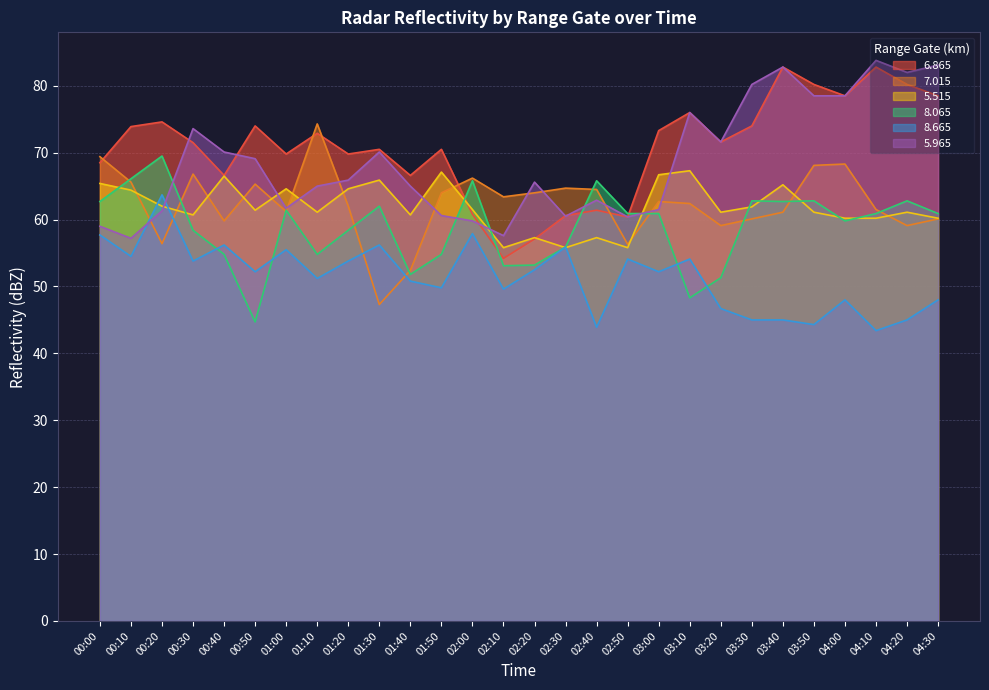

How many data points in   7.015 are less than 62?

12